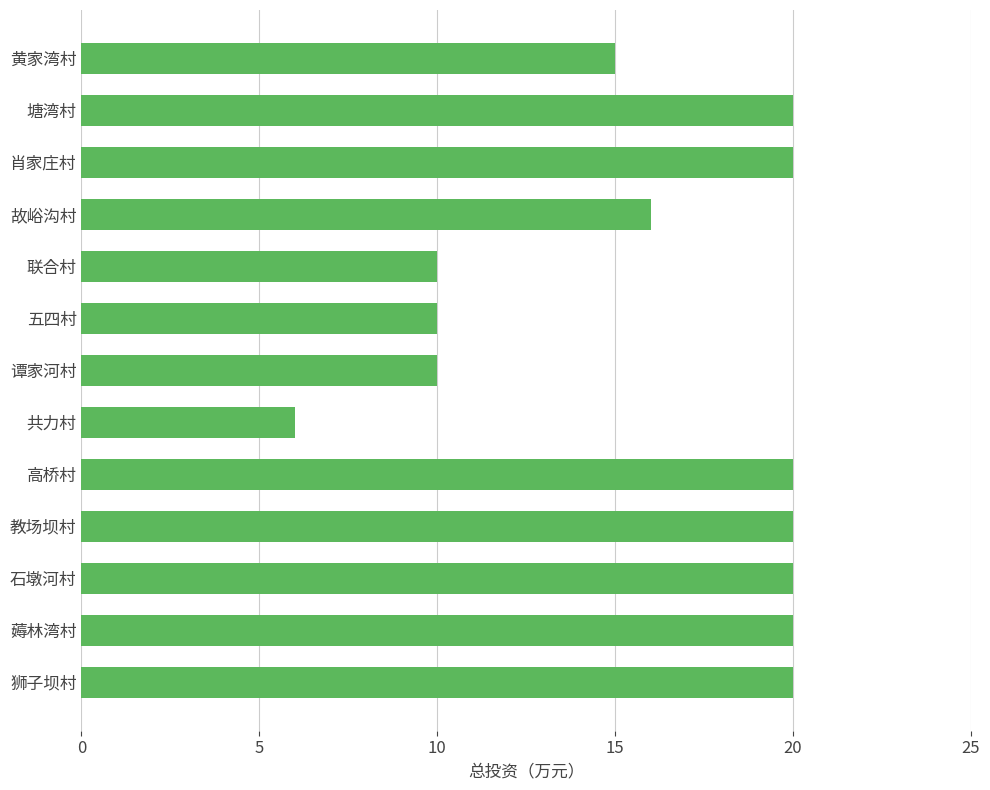

How many data points are less than 20?

6